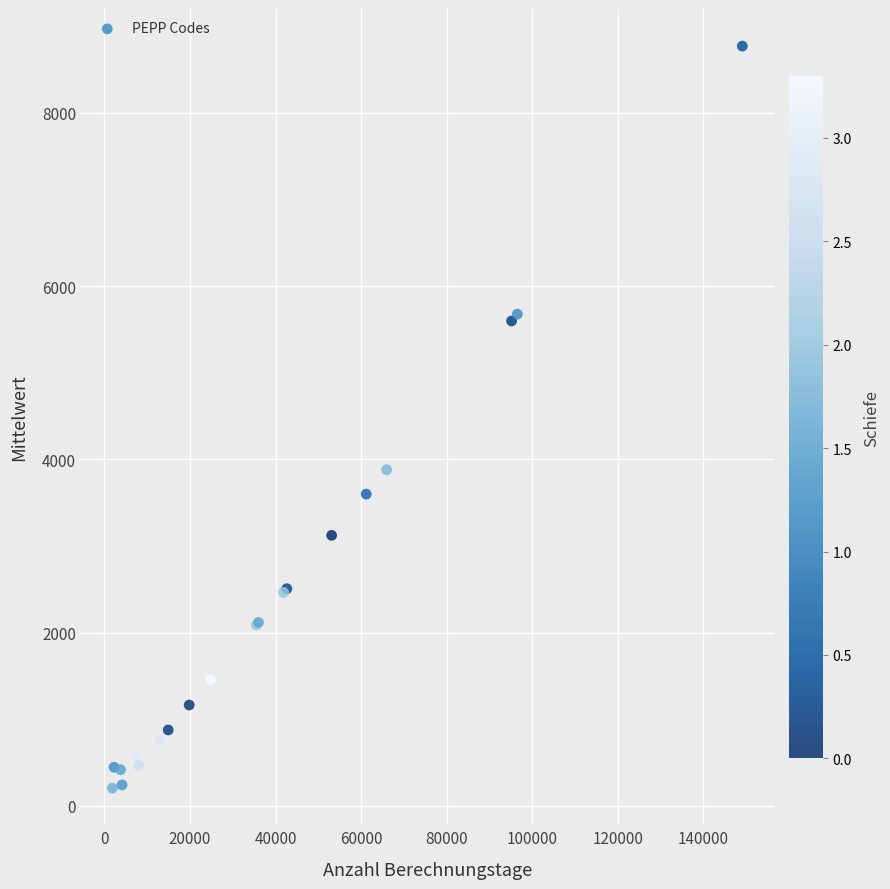

What Y value in the scatter plot is closest to 4488?

3881.1